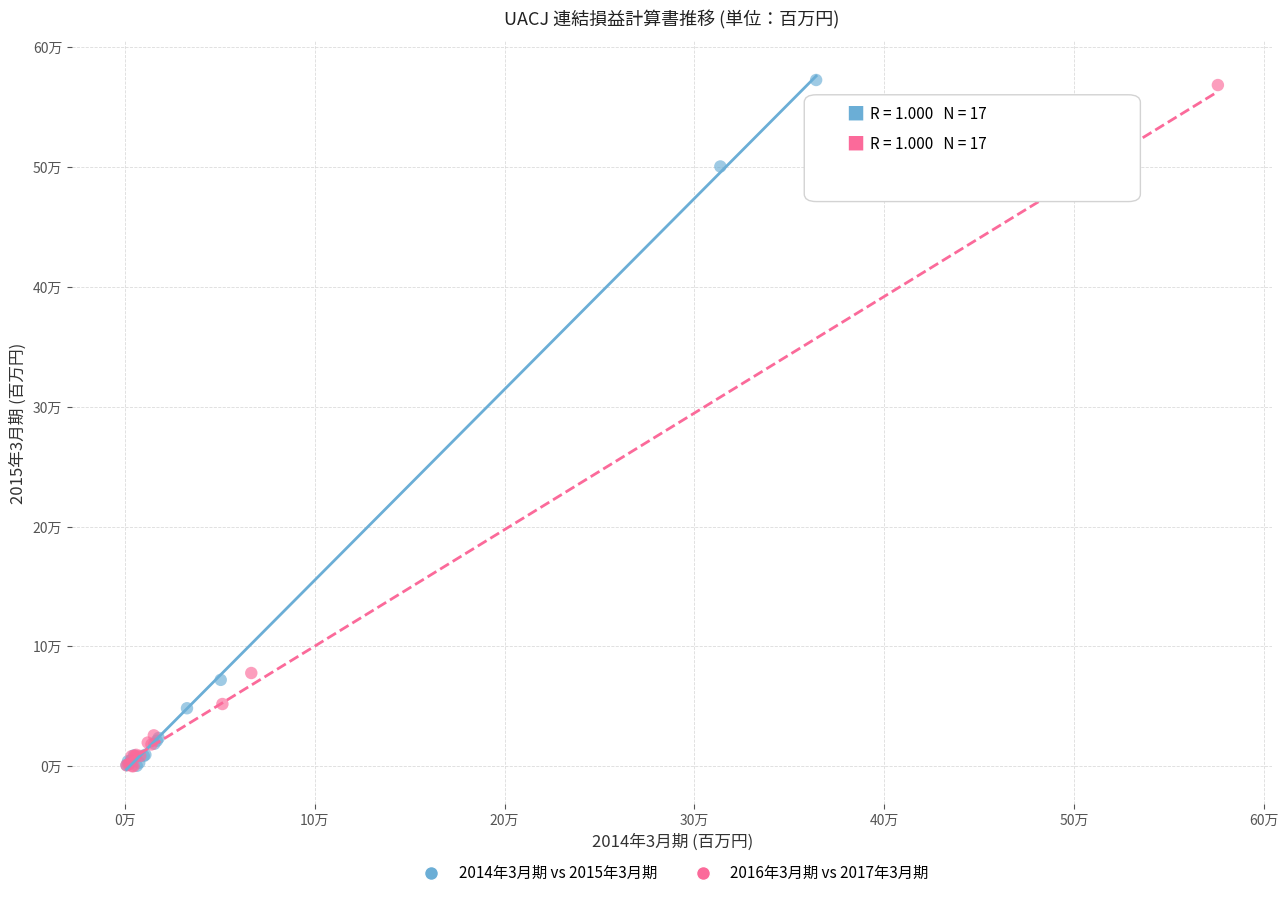

What are all the series names shown in the legend?

2014年3月期 vs 2015年3月期, 2016年3月期 vs 2017年3月期